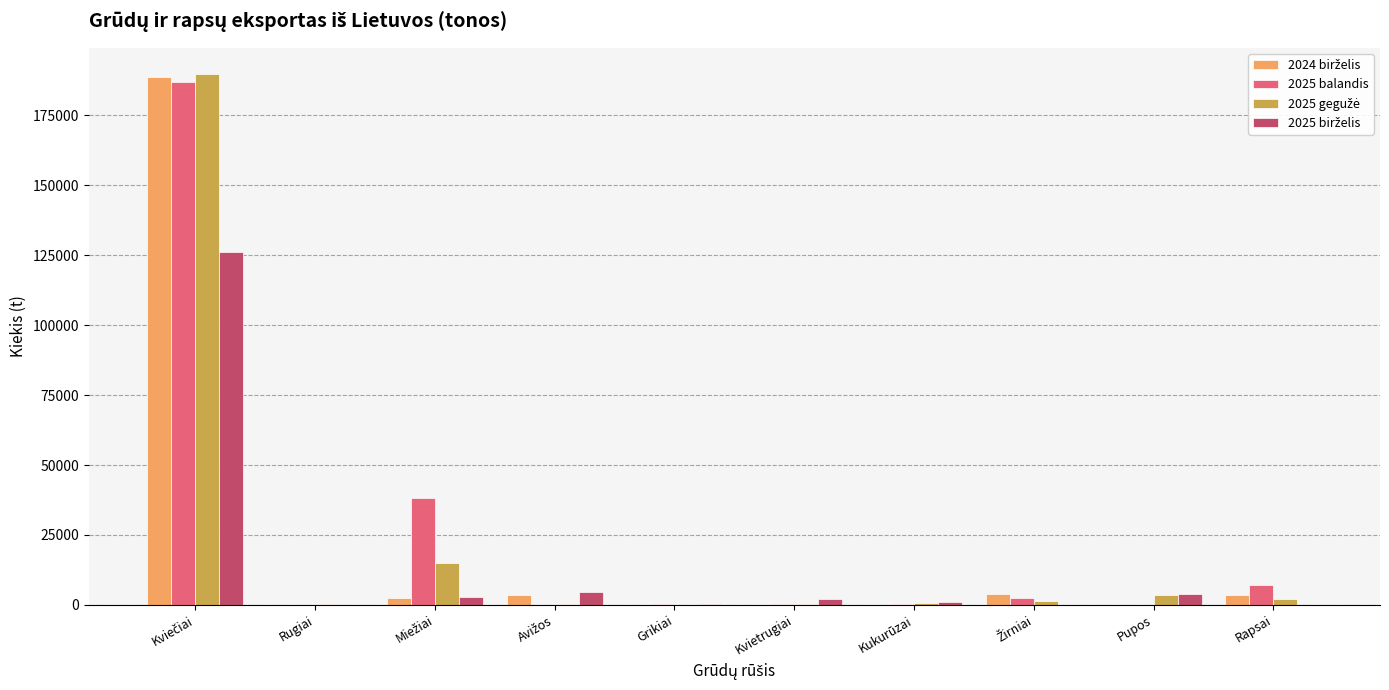

How many values in the 2025 balandis series exceed 444?

5